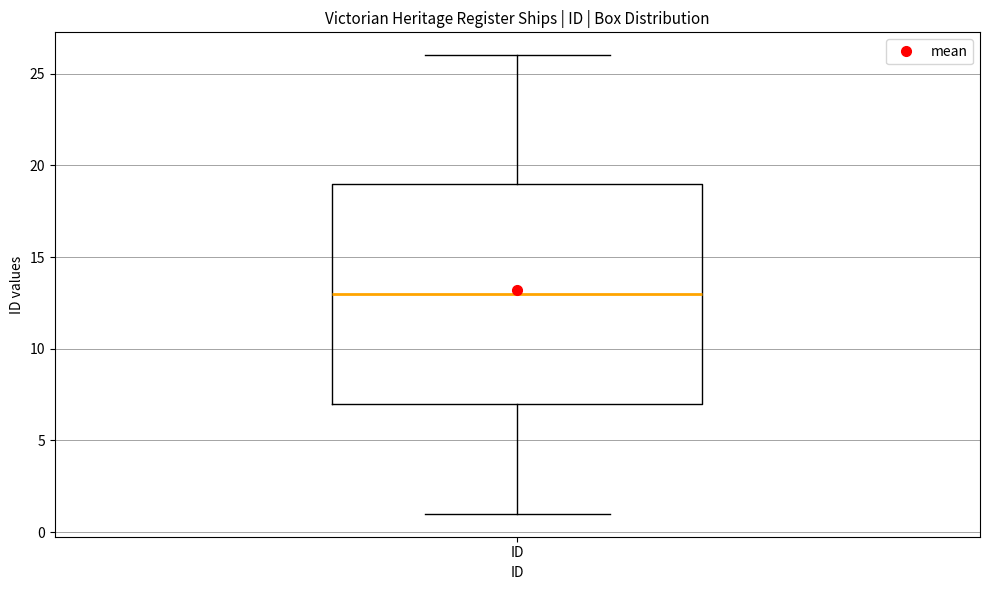

Transcribe this box plot: give where the median line is, the range the box spans, and where the two whiskers end, as read against the y-axis. The values are not printed on the chart, so give them approximately, as read against the axis.

median 13, box 7 to 19, whiskers 1 to 26